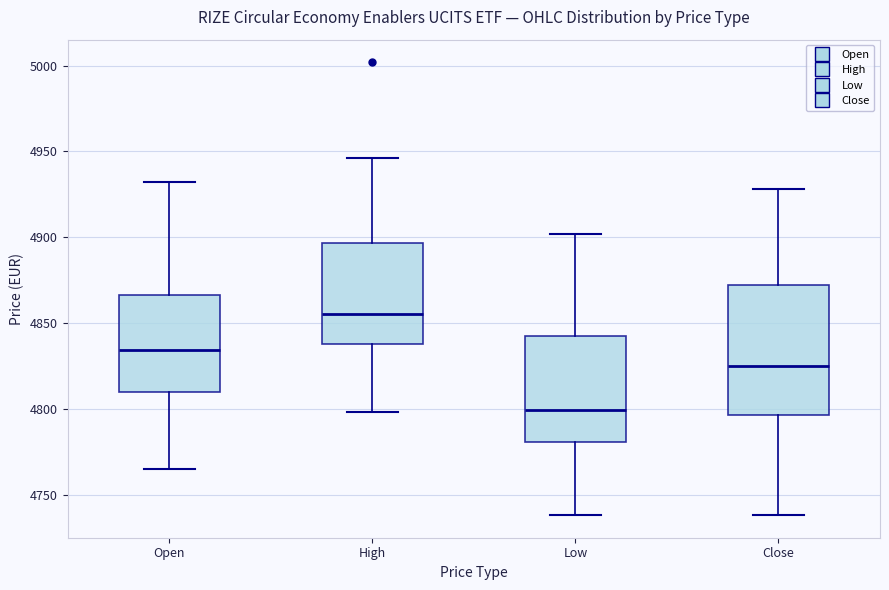

Reading left to right, read every box against the y-axis: the position of its median line, the range the box covers, and the ends of its whiskers. The values are not printed on the chart, so give them approximately, as read against the axis.

Open: median 4835, box 4810 to 4865, whiskers 4765 to 4930
High: median 4855, box 4840 to 4895, whiskers 4800 to 4945
Low: median 4800, box 4780 to 4845, whiskers 4740 to 4900
Close: median 4825, box 4795 to 4870, whiskers 4740 to 4930